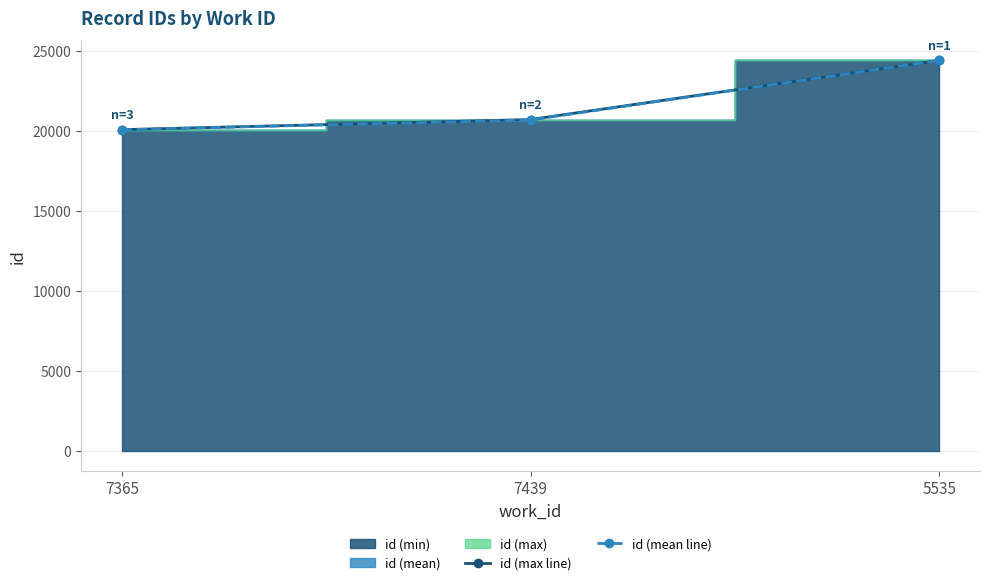

At which category is the sum across all series the highest?

5535